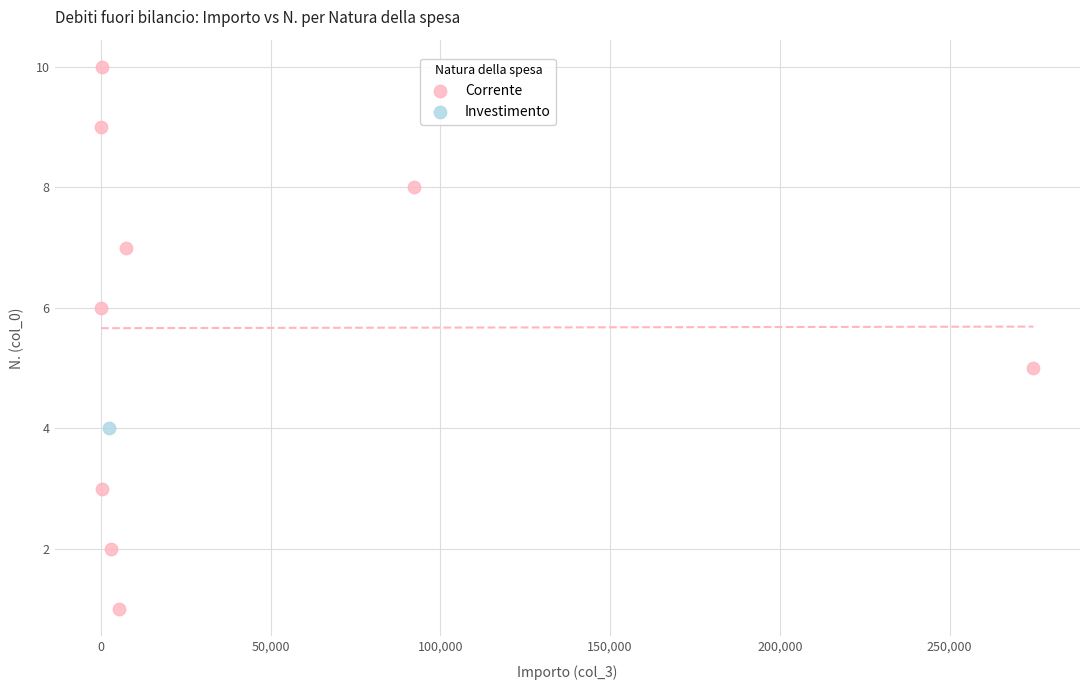

What are all the series names shown in the legend?

Corrente, Investimento